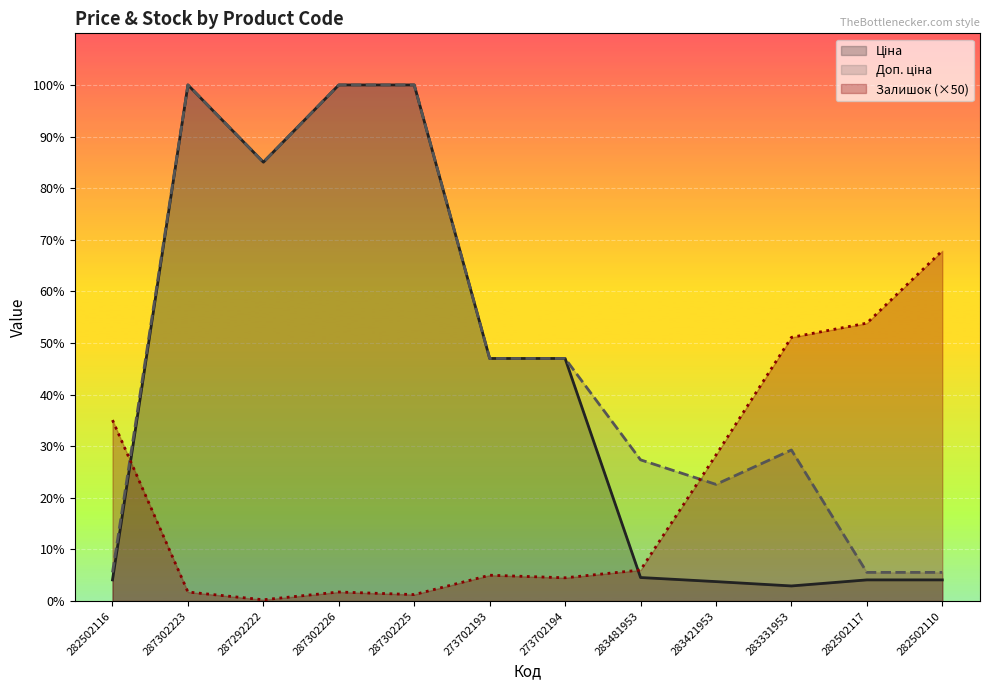

What is the total value across all series at 287292222?

34002.7